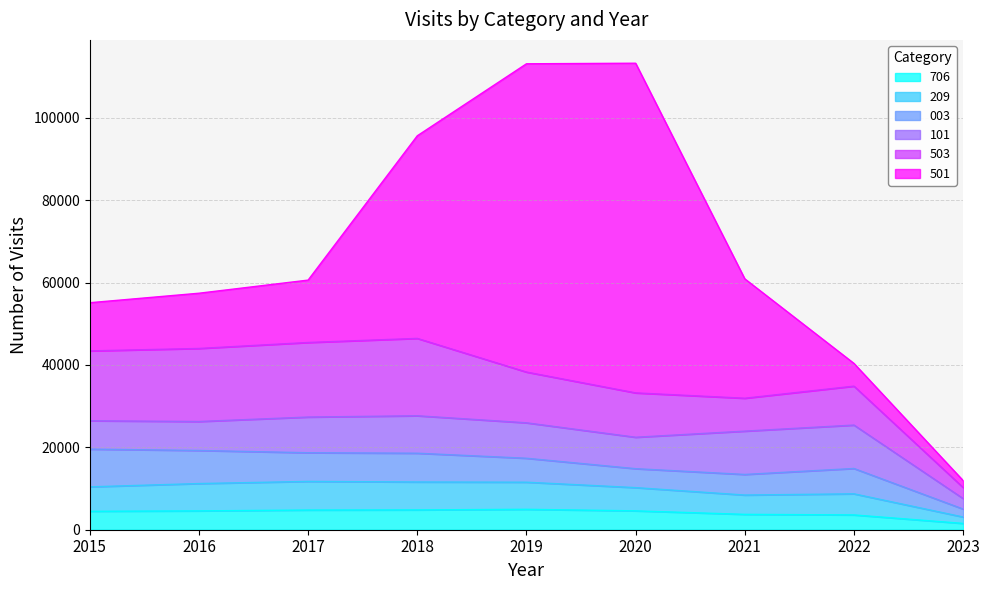

Which series has the largest range (max minus min)?

501